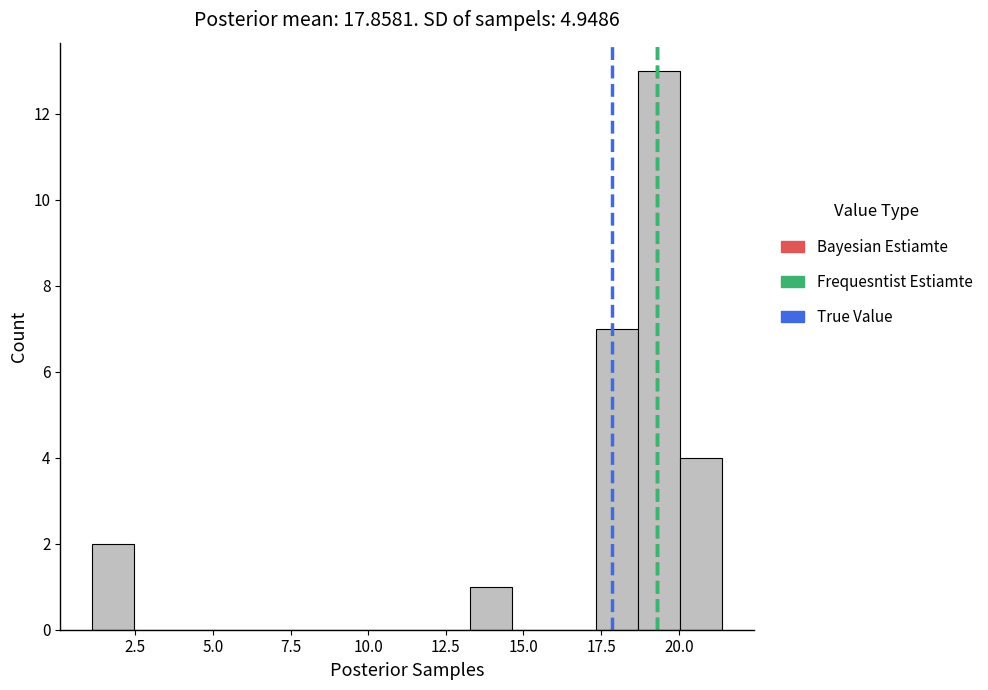

Read against the x-axis, roughly where is the centre of the tallest bar?

19.5